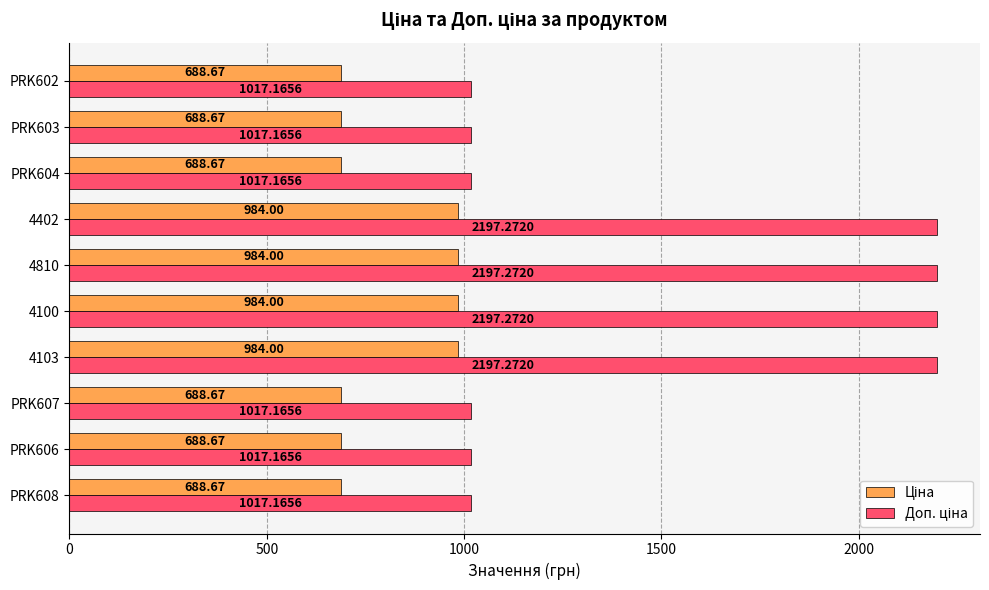

What is the difference between the highest and lowest values at 4810?

1213.3